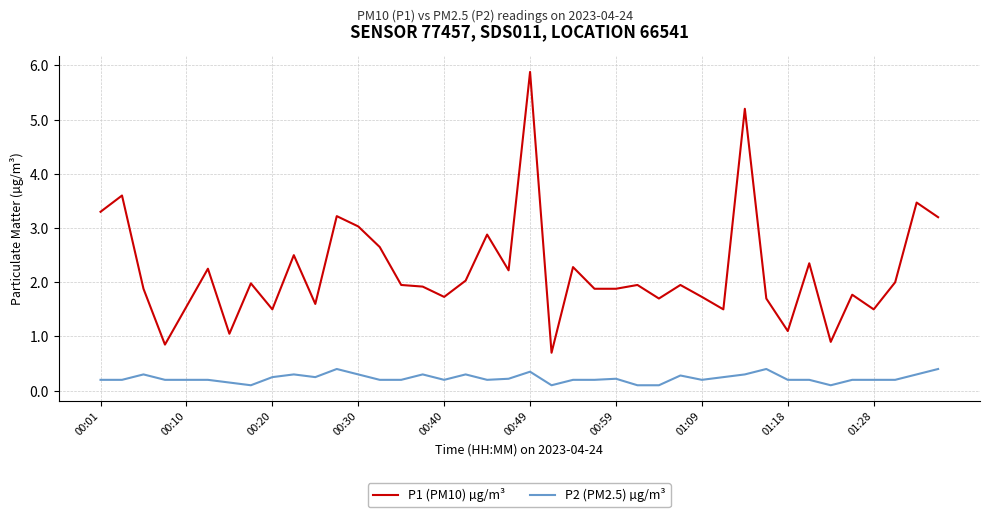

What are all the series names shown in the legend?

P1 (PM10) µg/m³, P2 (PM2.5) µg/m³